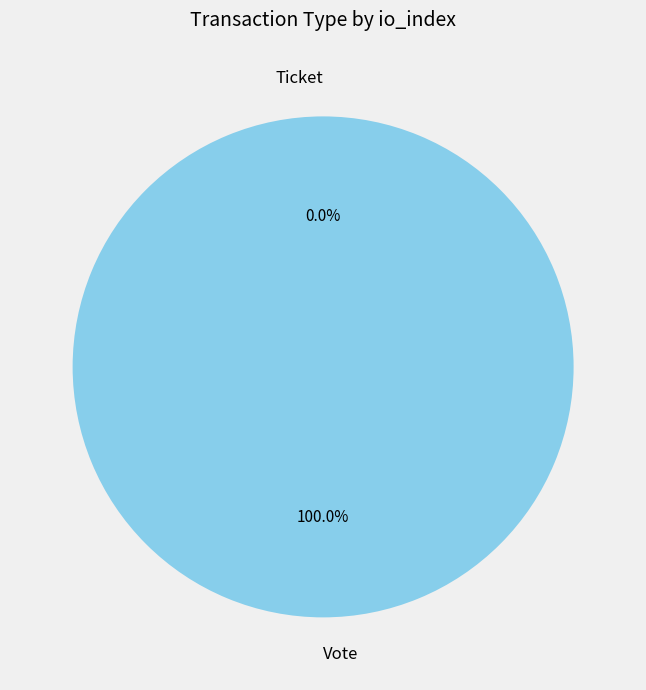

Which category has the biggest portion of the pie?

Vote